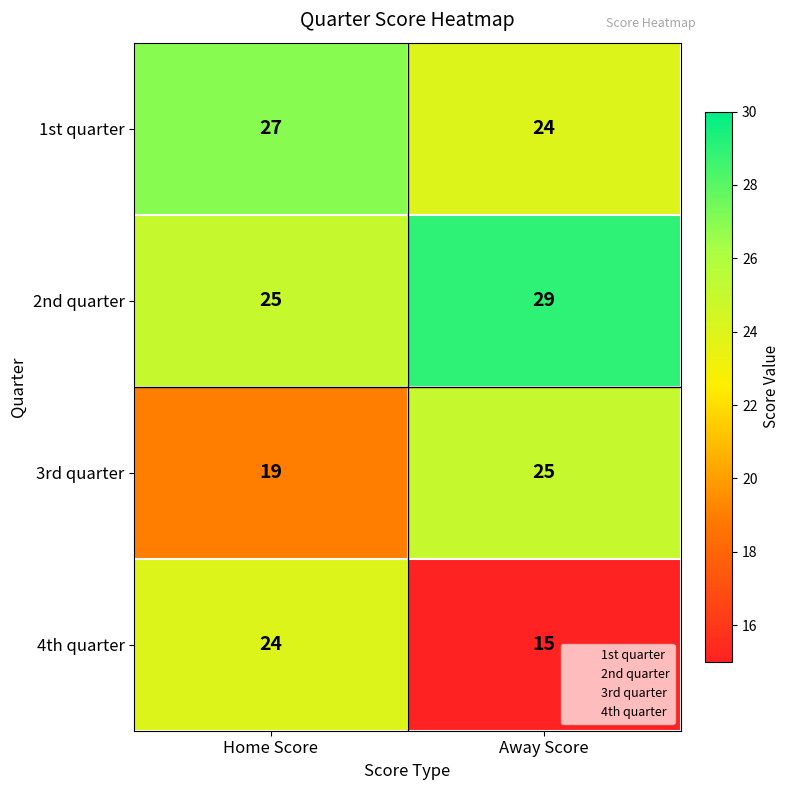

What is the difference between the highest and lowest values at Away Score?

14